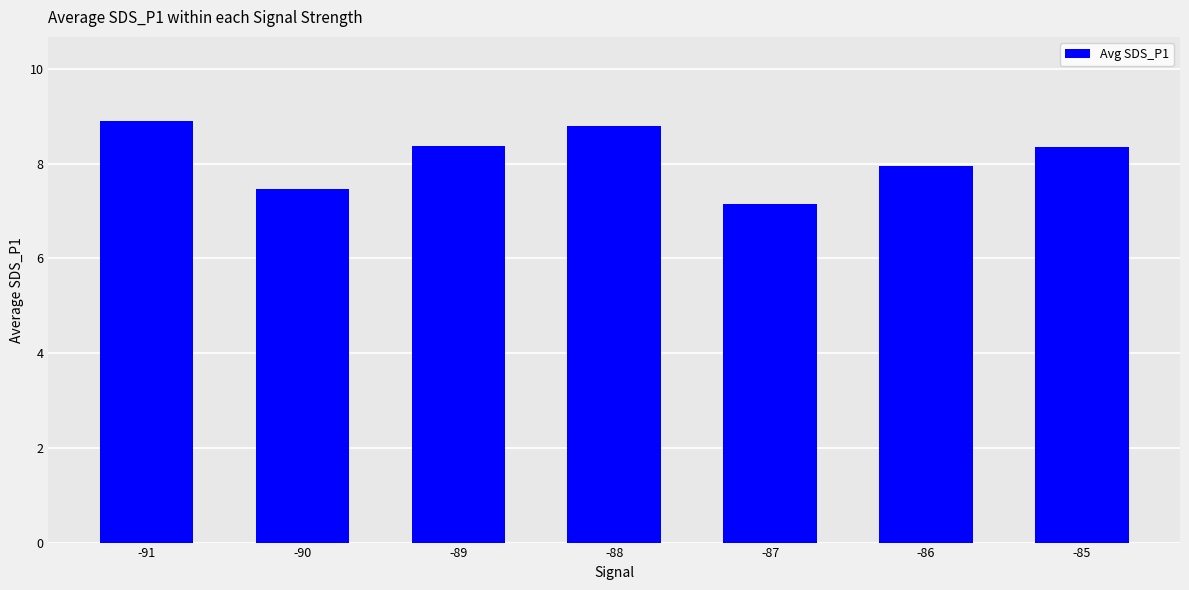

How many categories are shown in the chart?

7